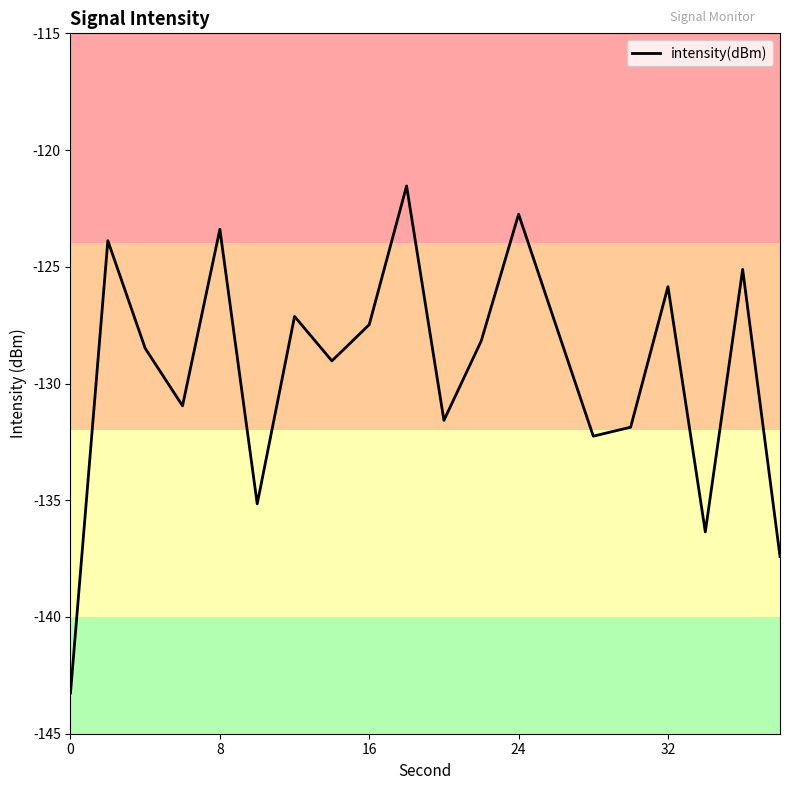

What is the difference between the maximum and minimum values?

21.7